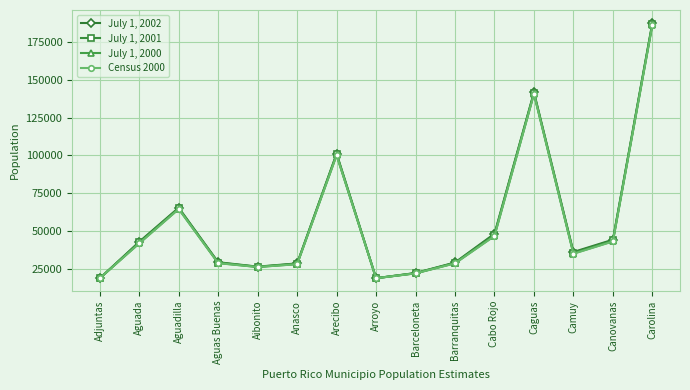

Is it true that July 1, 2001 equals 26646 at Aibonito?

True